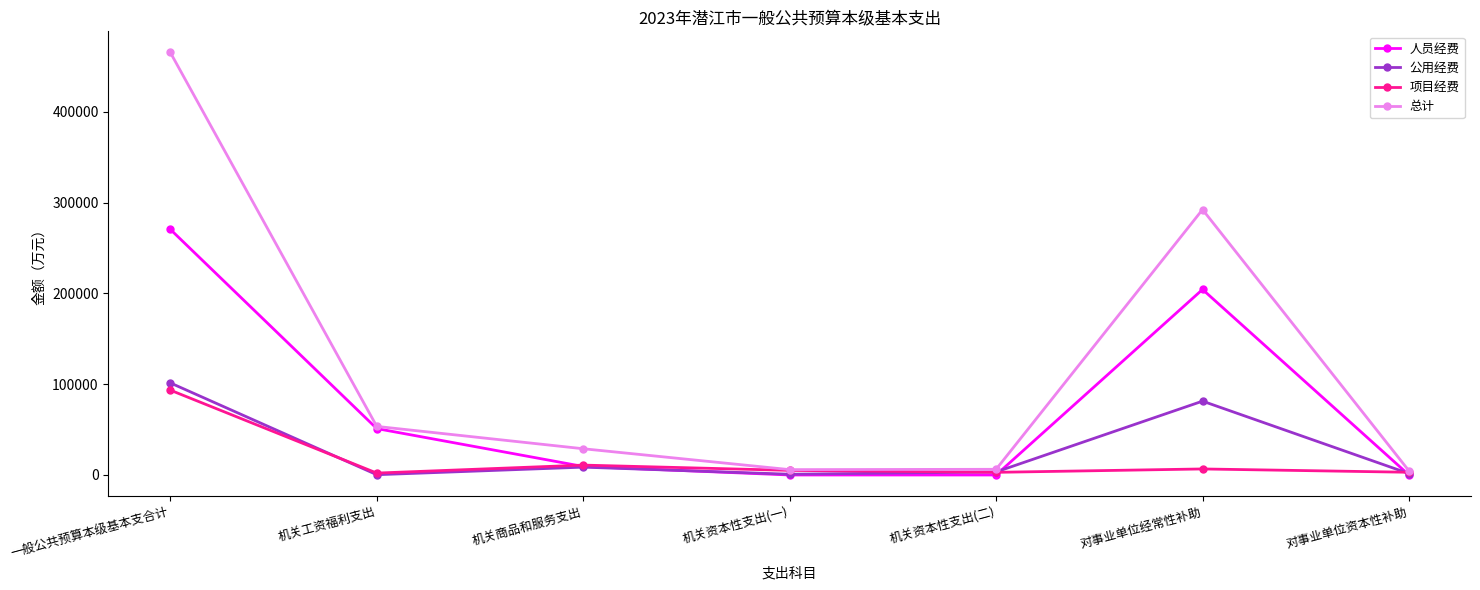

Which series has the largest range (max minus min)?

总计